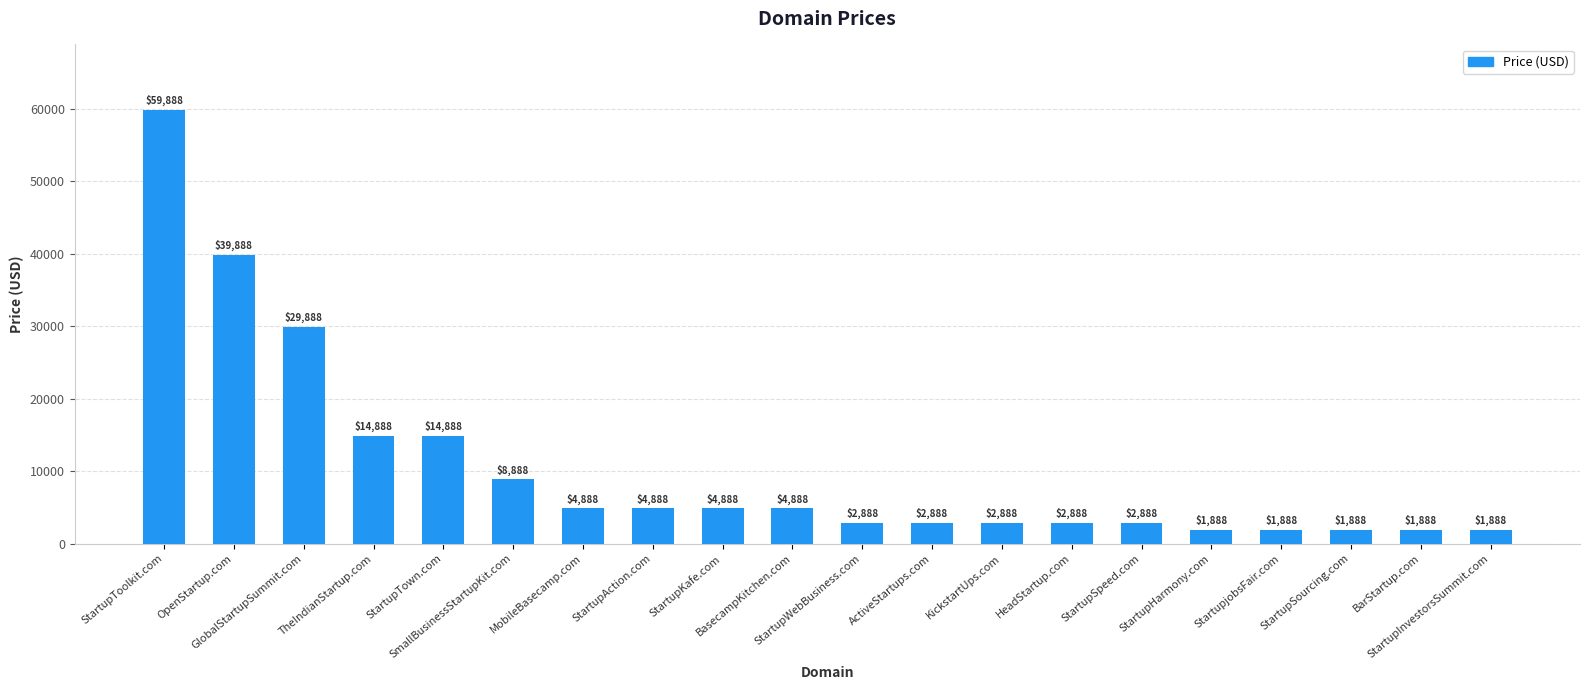

Does the chart contain any negative values?

No